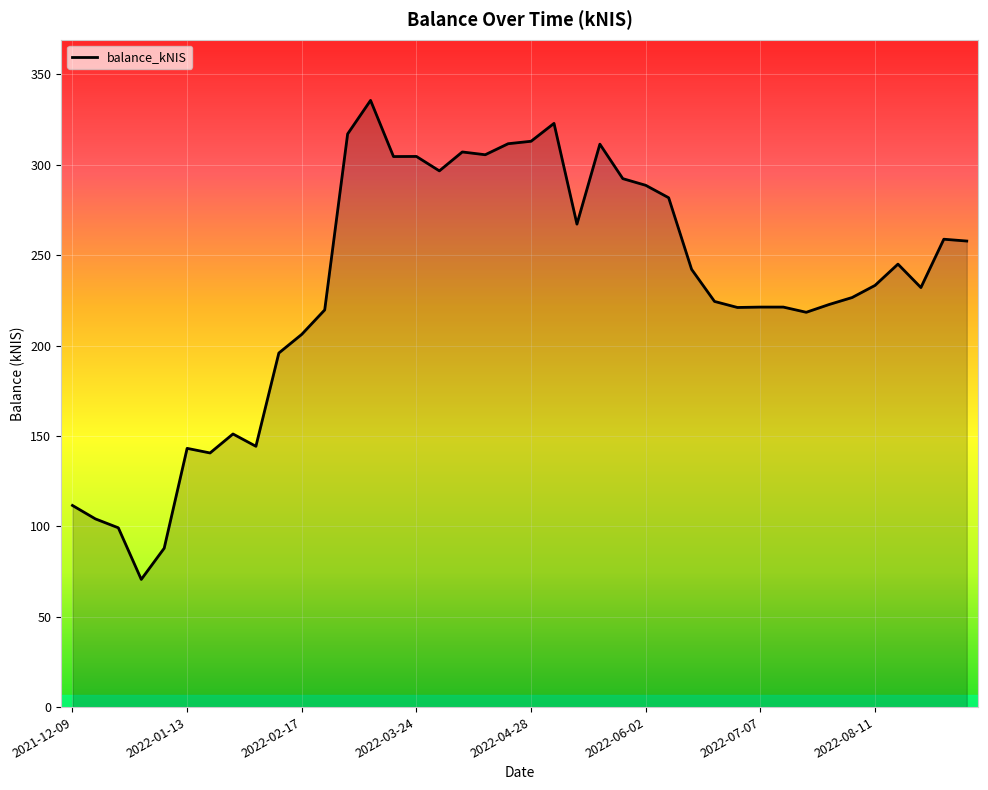

Does the chart display data point markers on the line(s)?

No